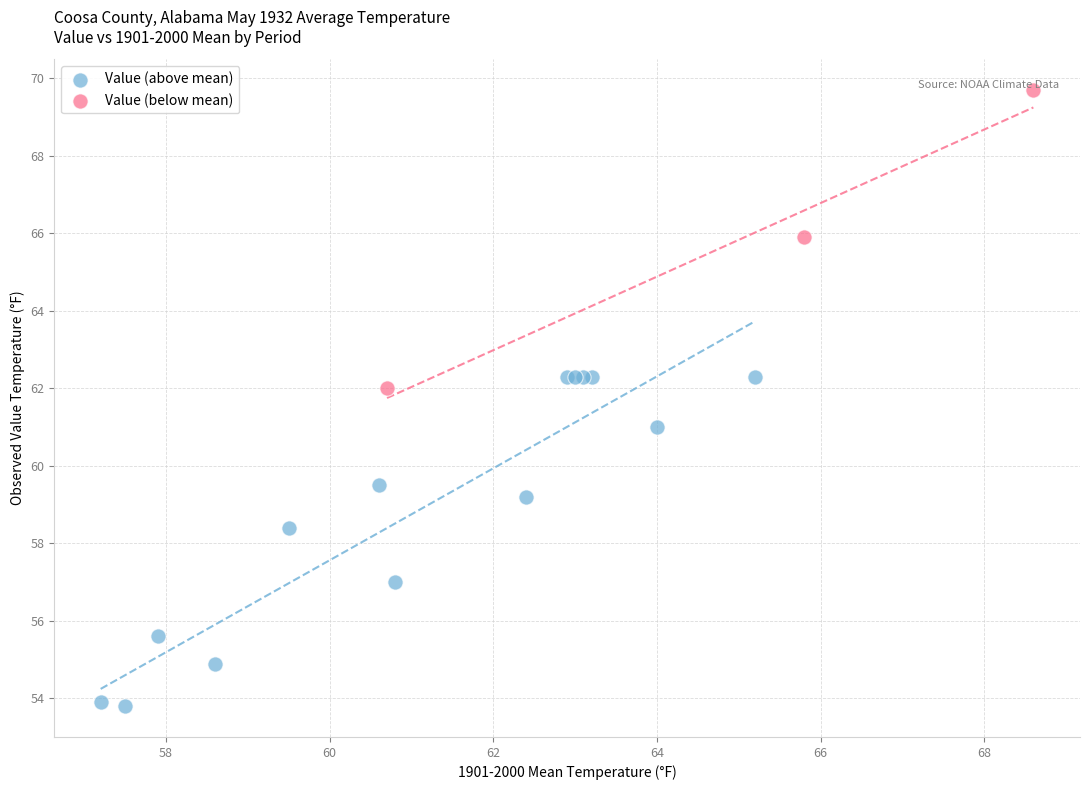

Which series contains the highest Y value?

Value (below mean)